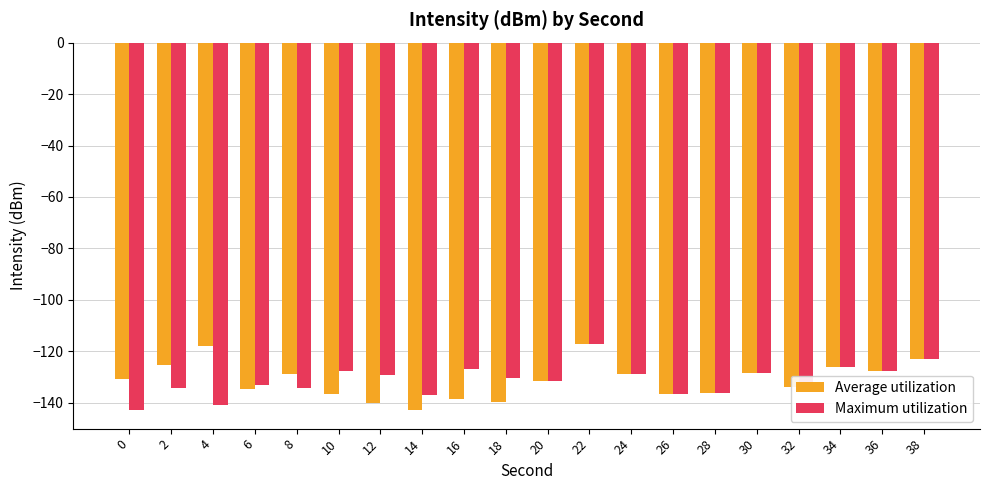

What is the smallest value displayed?

-142.9